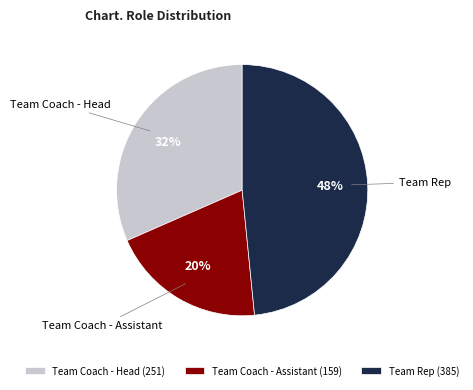

What percentage is the Team Rep slice, to the nearest percent?

48%